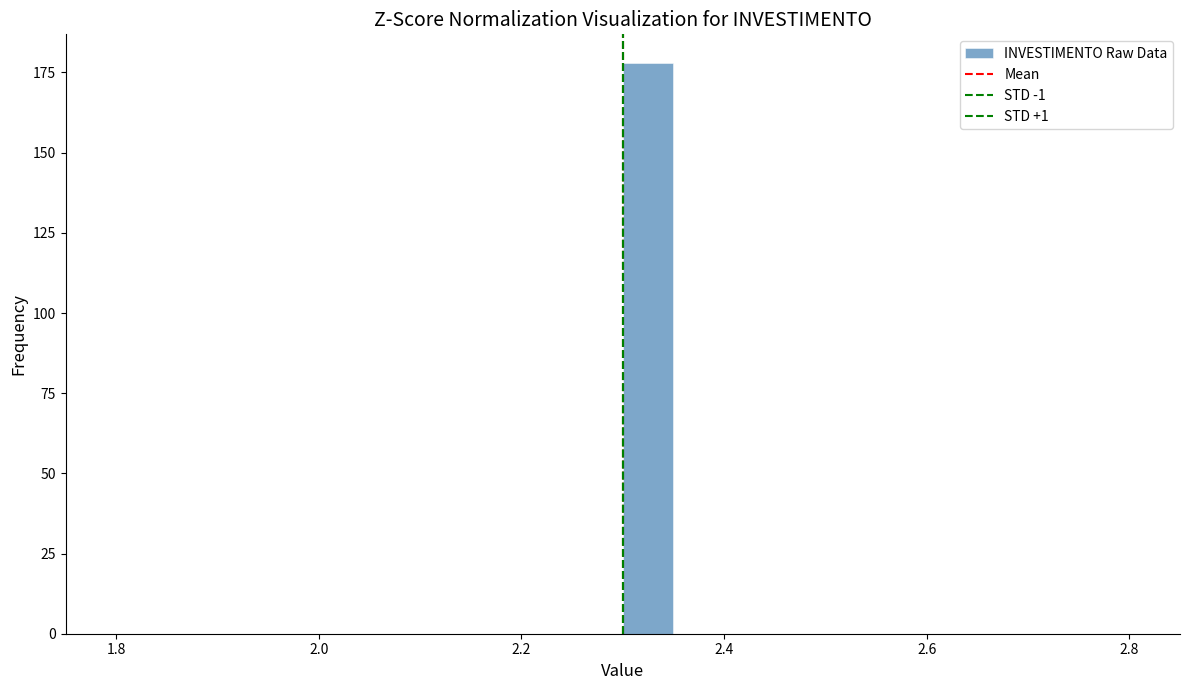

Around what value on the x-axis is the tallest bar? Give the approximate position of its centre, as read against the axis.

2.32